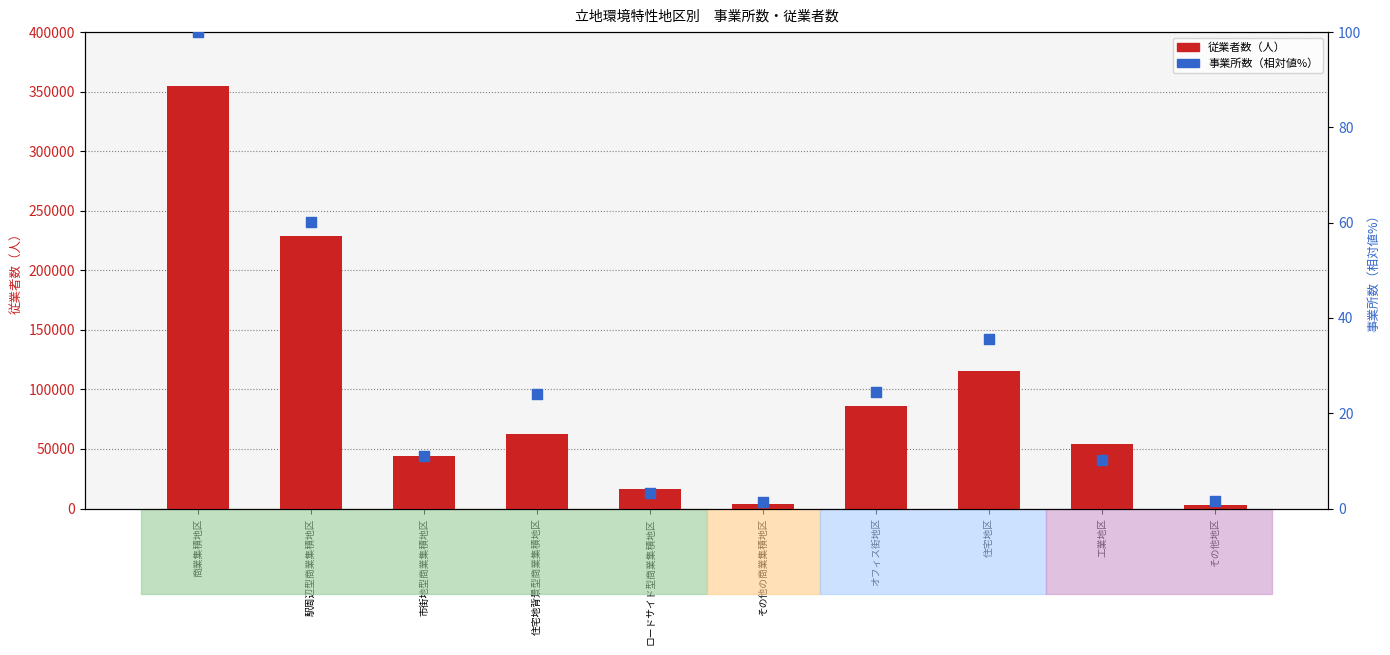

Which series has the largest total across all categories?

従業者数（人）